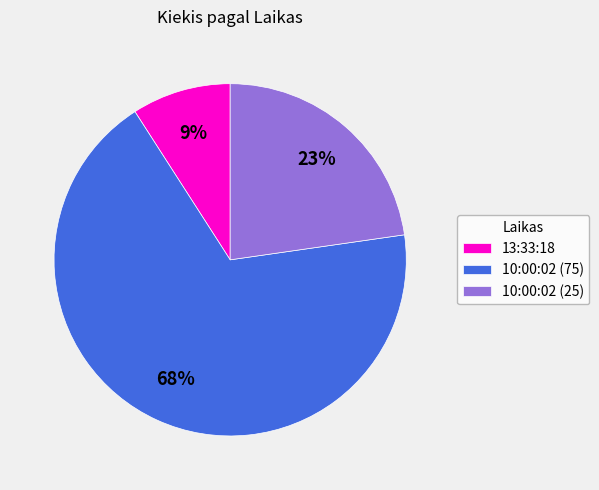

Rank the categories by value from lowest to highest.

13:33:18, 10:00:02 (25), 10:00:02 (75)